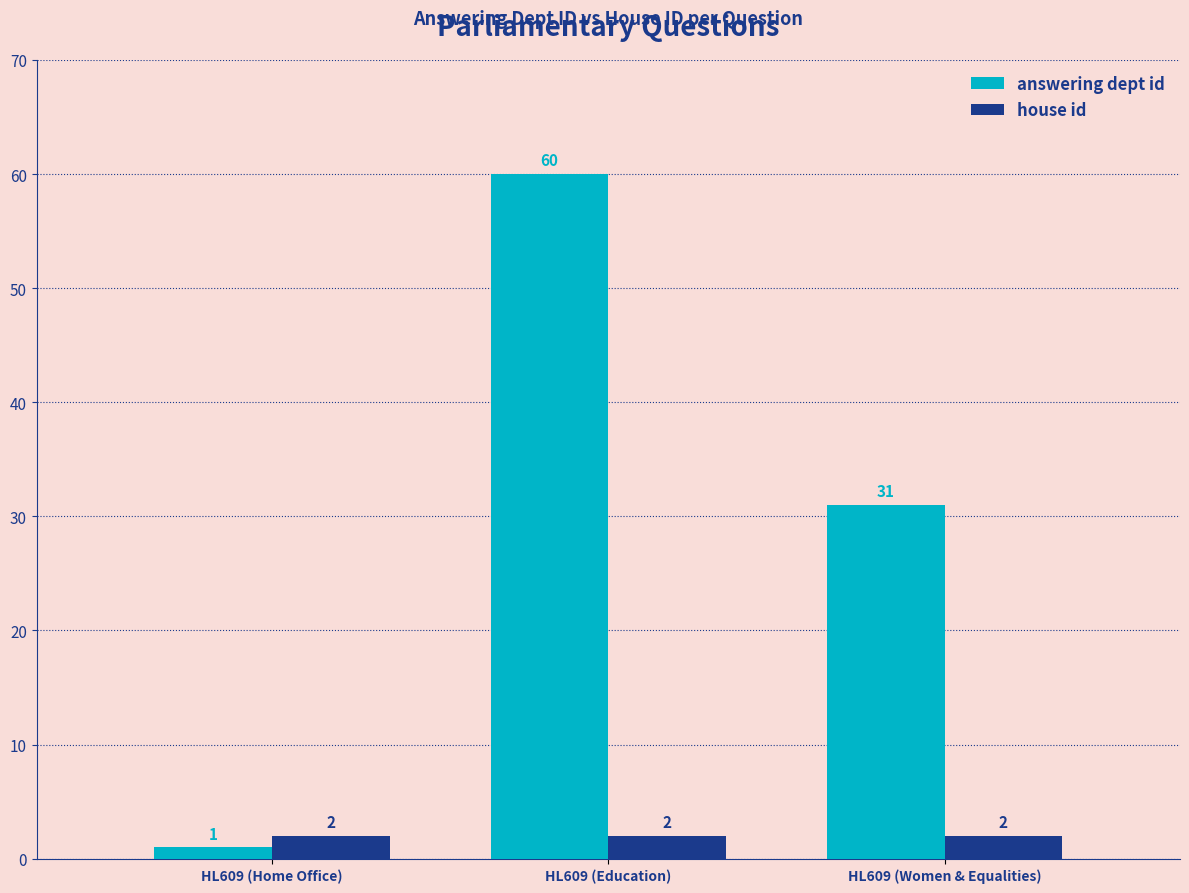

At how many categories does at least one series exceed 35?

1